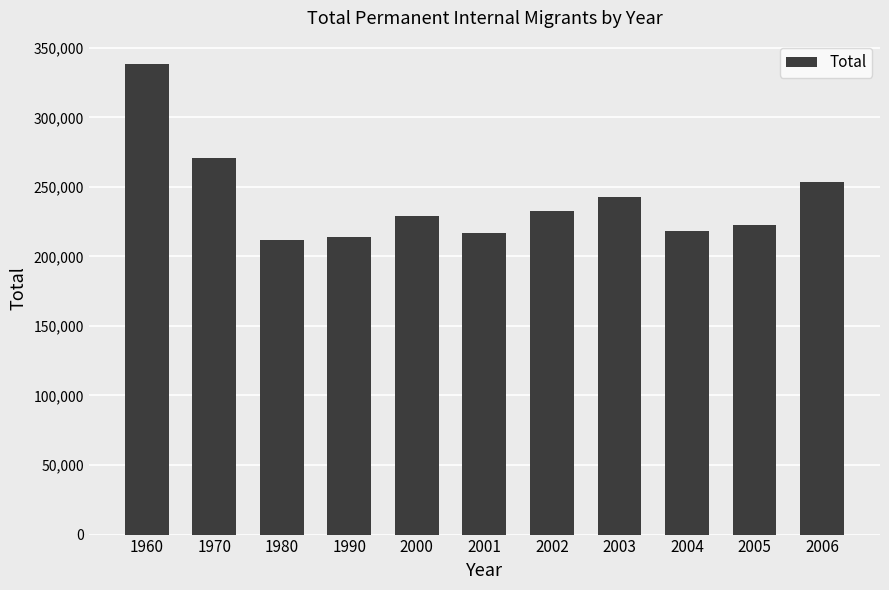

What is the difference between the values at 2005 and 2002?

10442